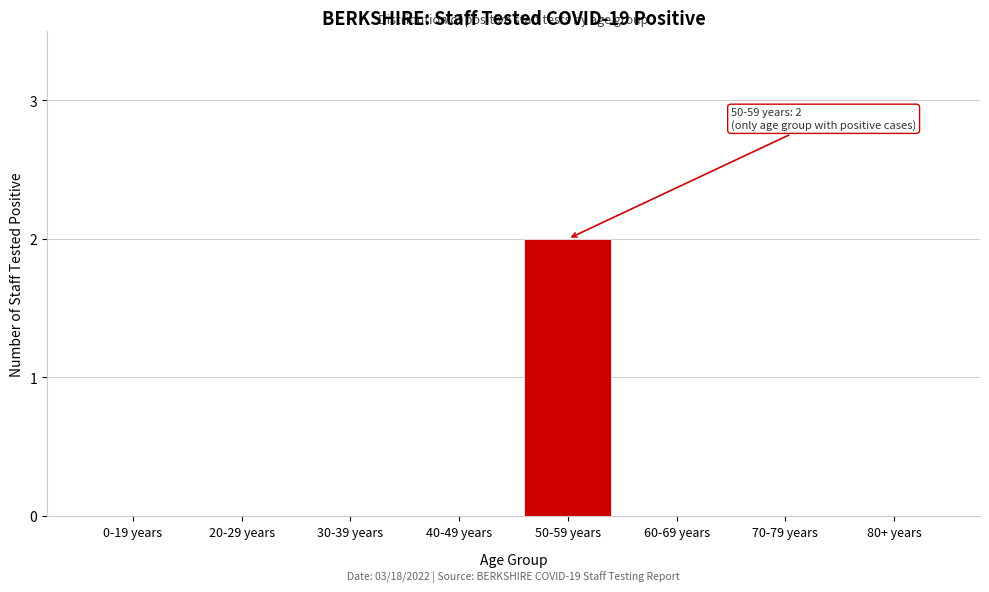

Reading left to right, transcribe all the data shown in this chart.

0-19 years=0	20-29 years=0	30-39 years=0	40-49 years=0	50-59 years=2	60-69 years=0	70-79 years=0	80+ years=0